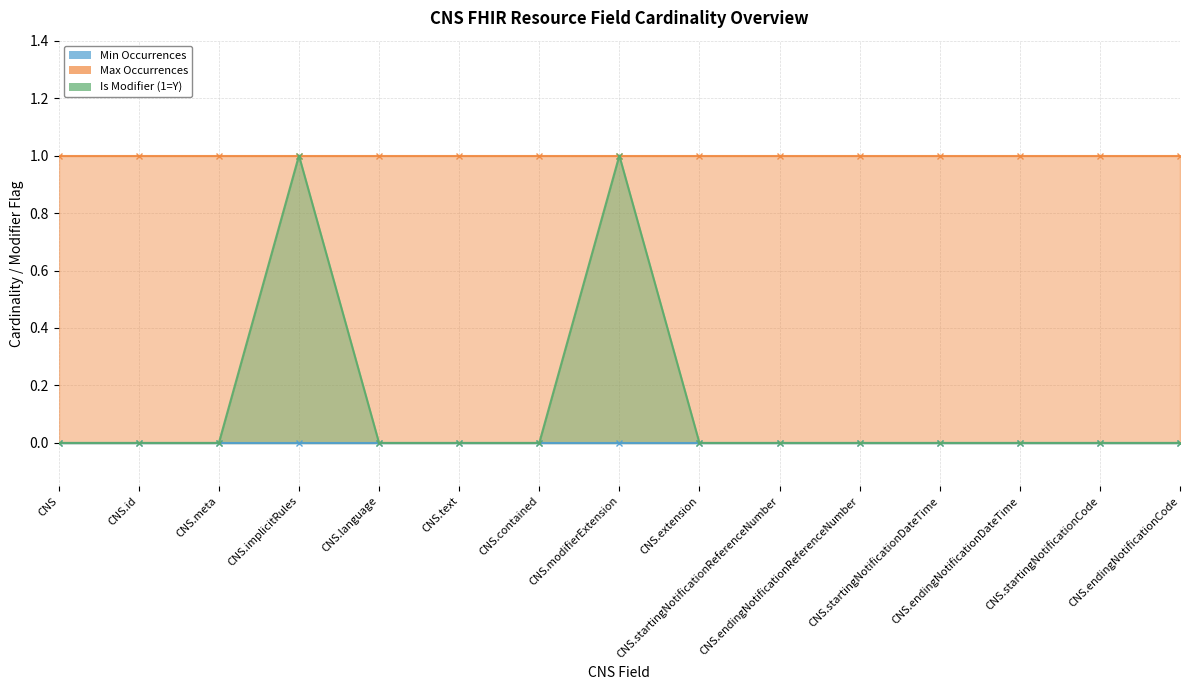

Rank the series by their maximum value, from lowest to highest.

Min Occurrences, Max Occurrences, Is Modifier (1=Y)